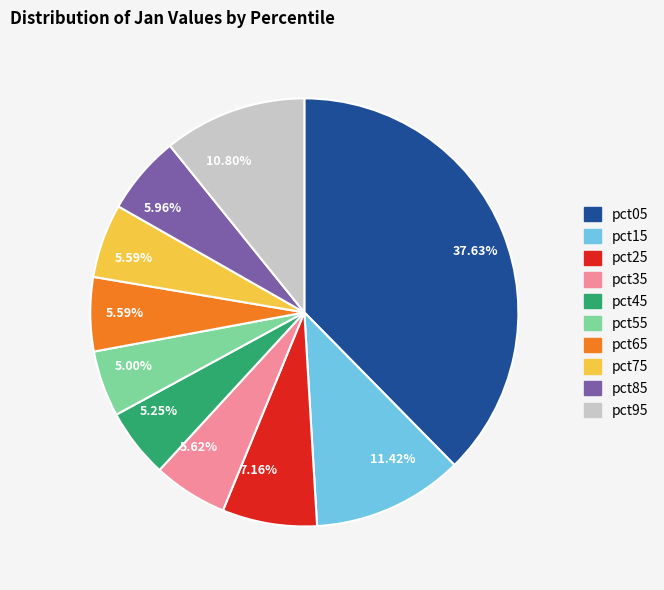

Does any single category account for the majority?

No